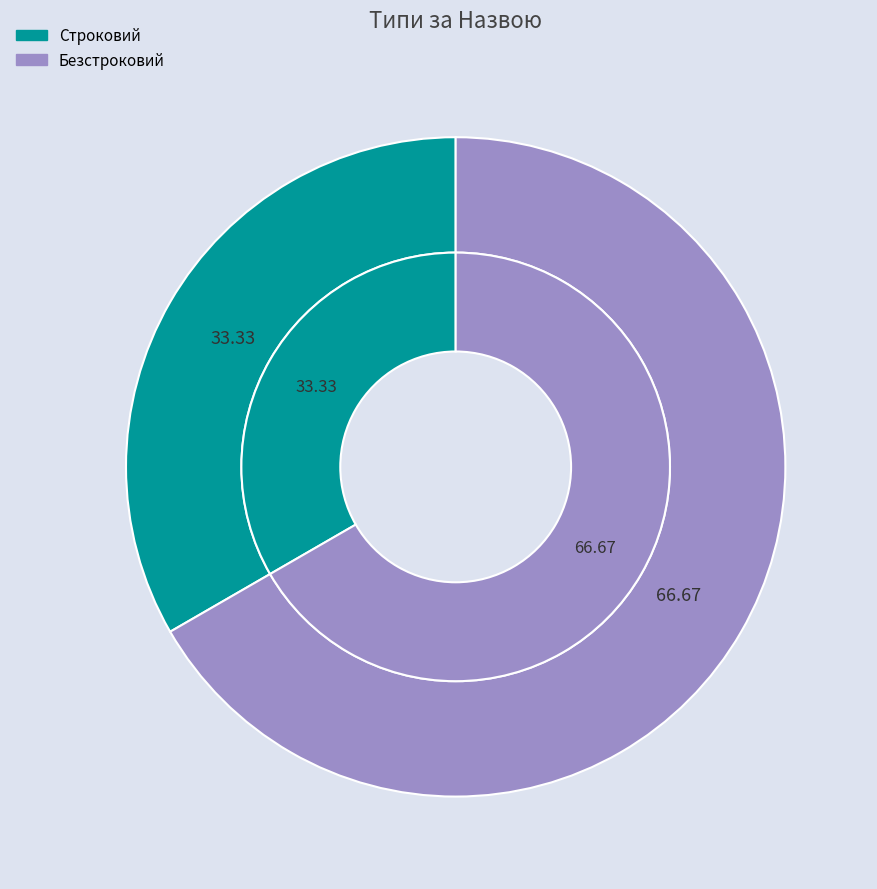

Which slice is the smallest?

Строковий